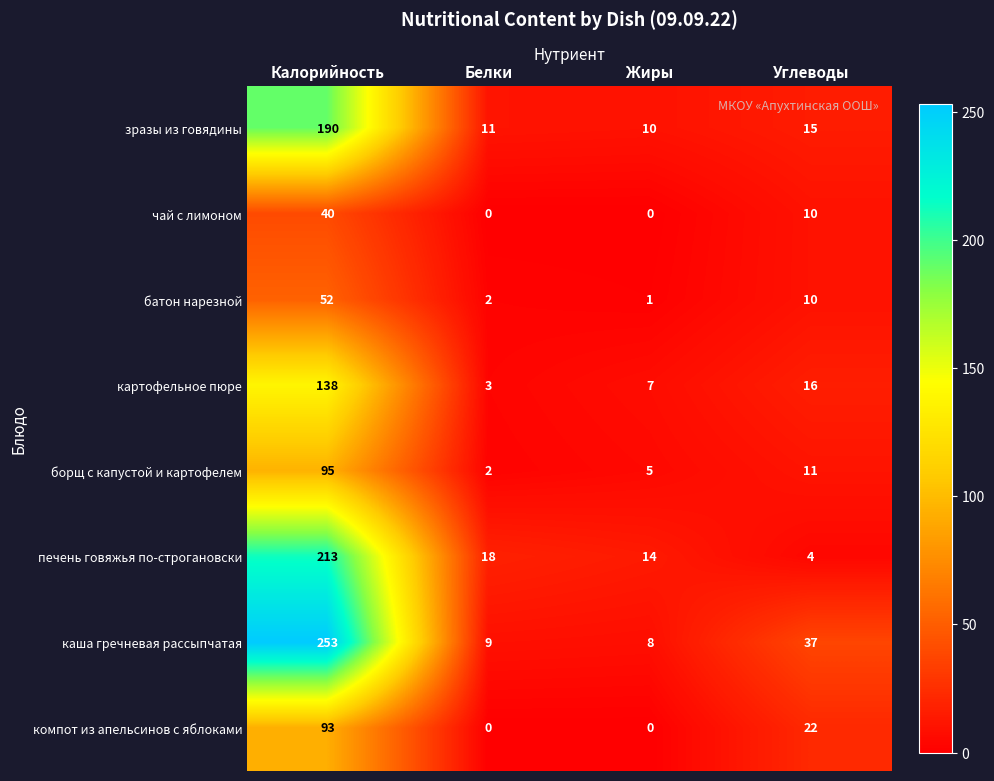

What is the difference between the highest and lowest values at Калорийность?

213